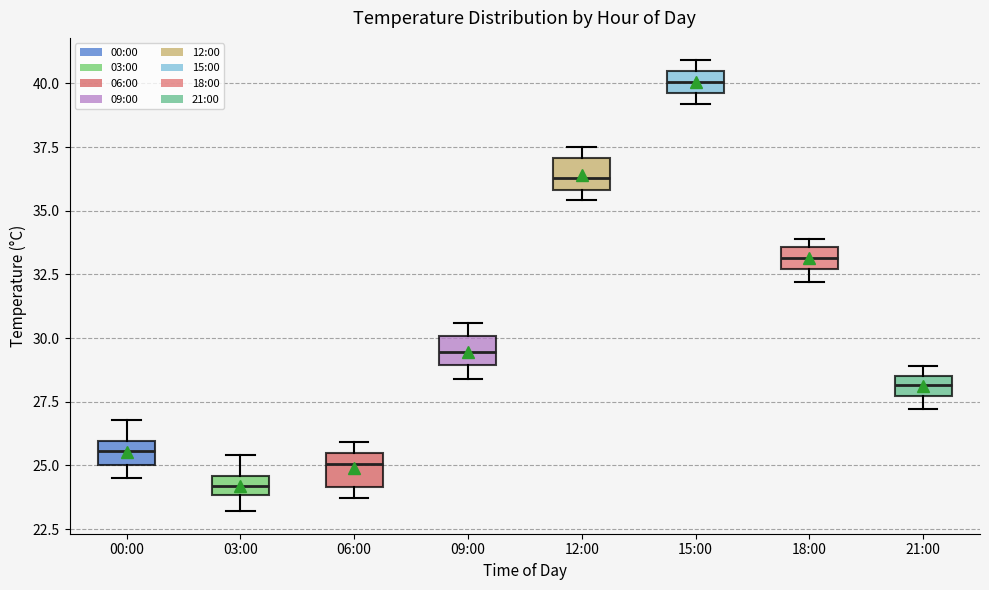

Which box's median line is the highest?

15:00